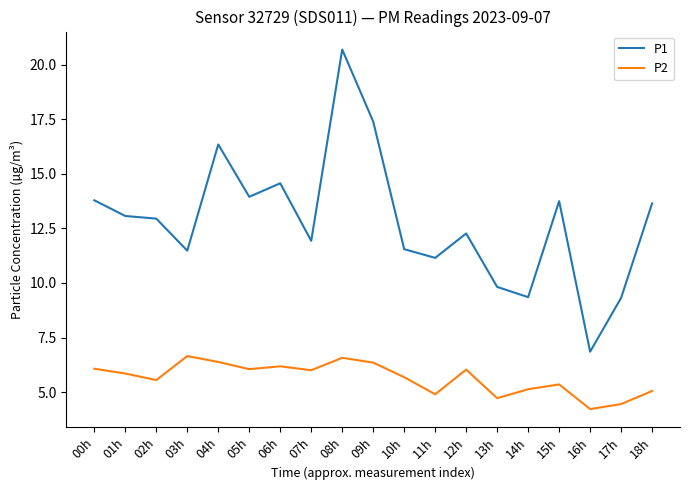

Which series has the widest spread of values?

P1